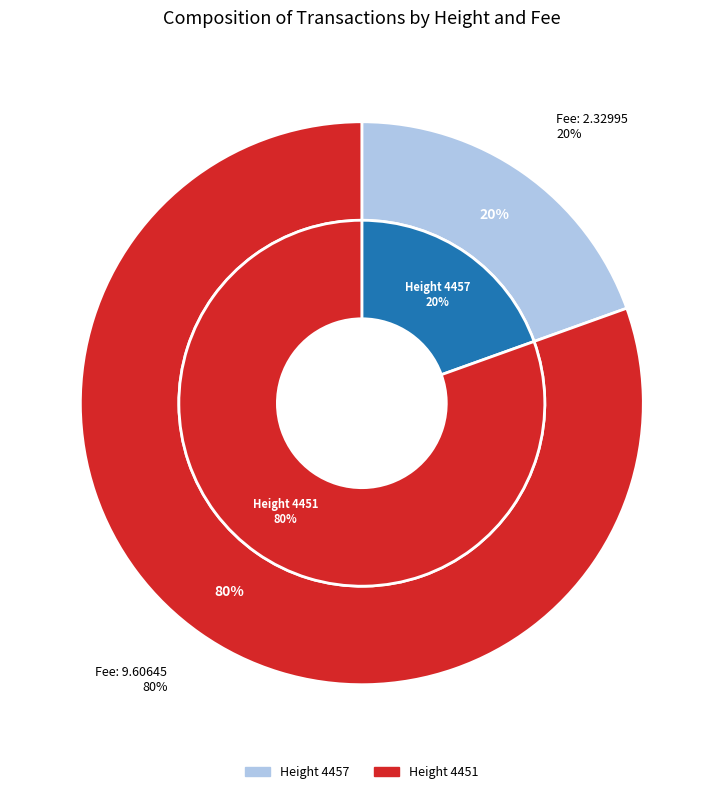

The 4457 slice represents 20% of the pie. True or false?

True